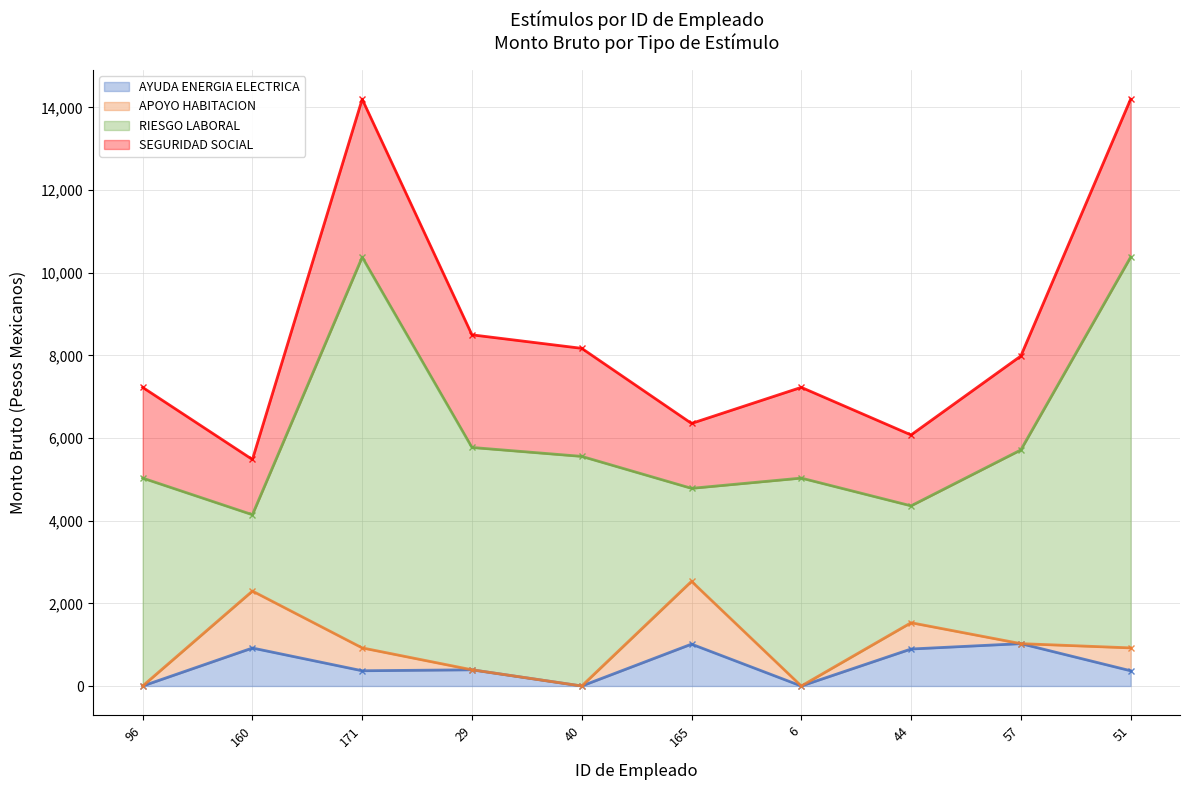

True or false: RIESGO LABORAL and SEGURIDAD SOCIAL intersect in this chart.

False